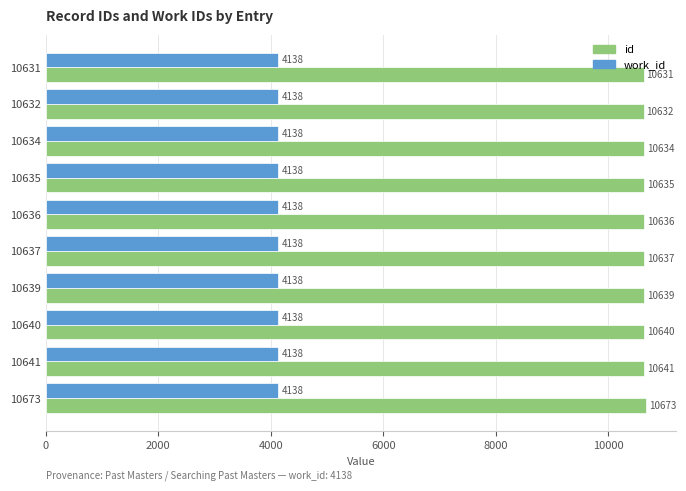

List the labels in order of id value, largest first.

10673, 10641, 10640, 10639, 10637, 10636, 10635, 10634, 10632, 10631